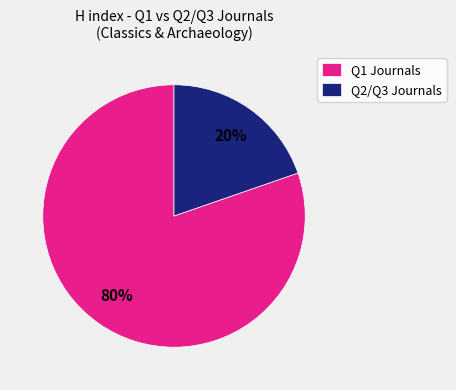

To the nearest percent, what is the average slice percentage?

50%